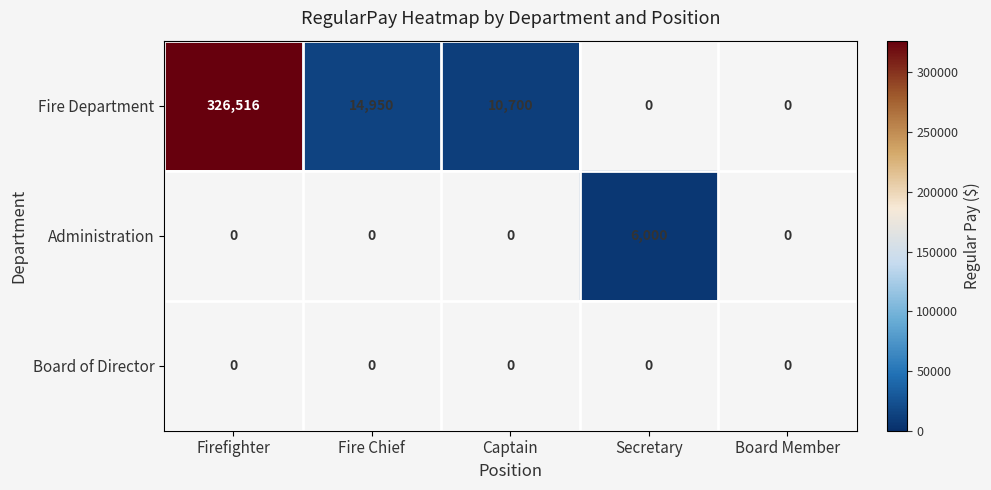

List the labels in order of Board of Director value, smallest first.

Firefighter, Fire Chief, Captain, Secretary, Board Member